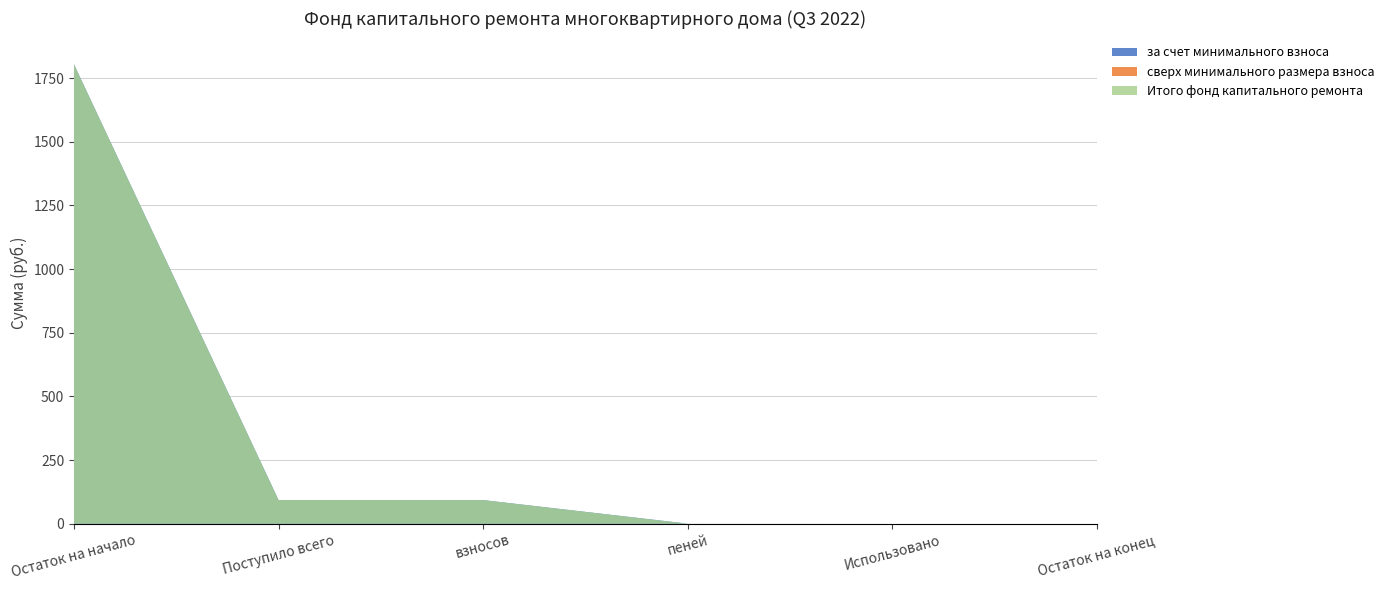

Reading left to right, what are all the values shown in this chart?

за счет минимального взноса: Остаток на начало=1803.7	Поступило всего=93.0	взносов=92.8	пеней=0.2	Использовано=0.0	Остаток на конец=0.0
сверх минимального размера взноса: Остаток на начало=0.0	Поступило всего=0.0	взносов=0.0	пеней=0.0	Использовано=0.0	Остаток на конец=0.0
Итого фонд капитального ремонта: Остаток на начало=1803.7	Поступило всего=93.0	взносов=92.8	пеней=0.2	Использовано=0.0	Остаток на конец=0.0